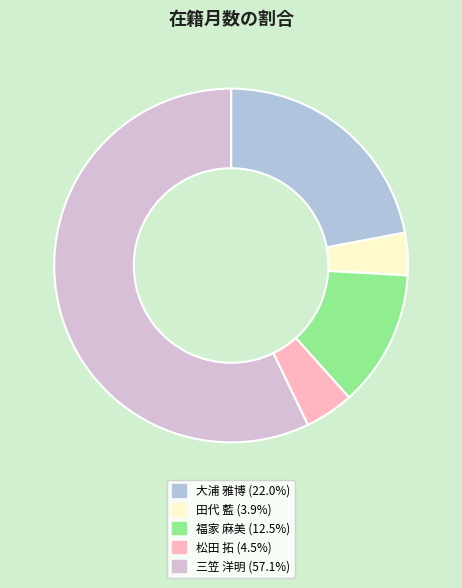

Do 大浦 雅博 (22.0%) and 田代 藍 (3.9%) together represent more than half of the pie?

No